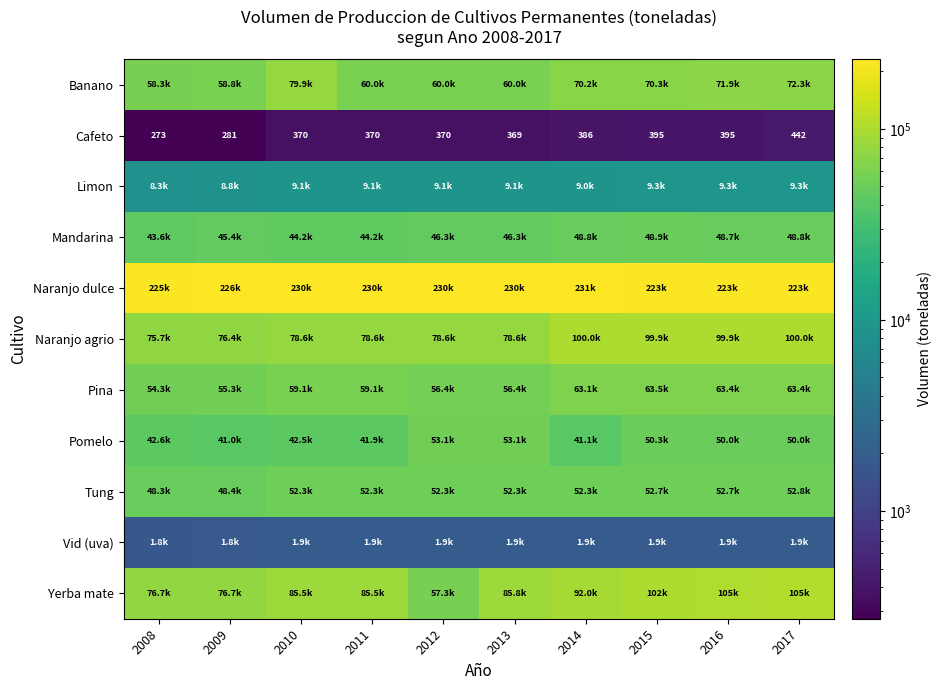

Read the Pomelo value at 2013.

53120.0